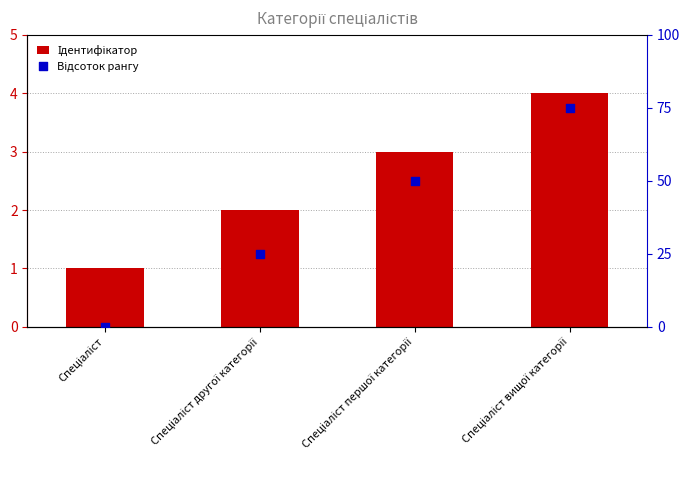

Which series has the widest spread of Y values?

Відсоток рангу